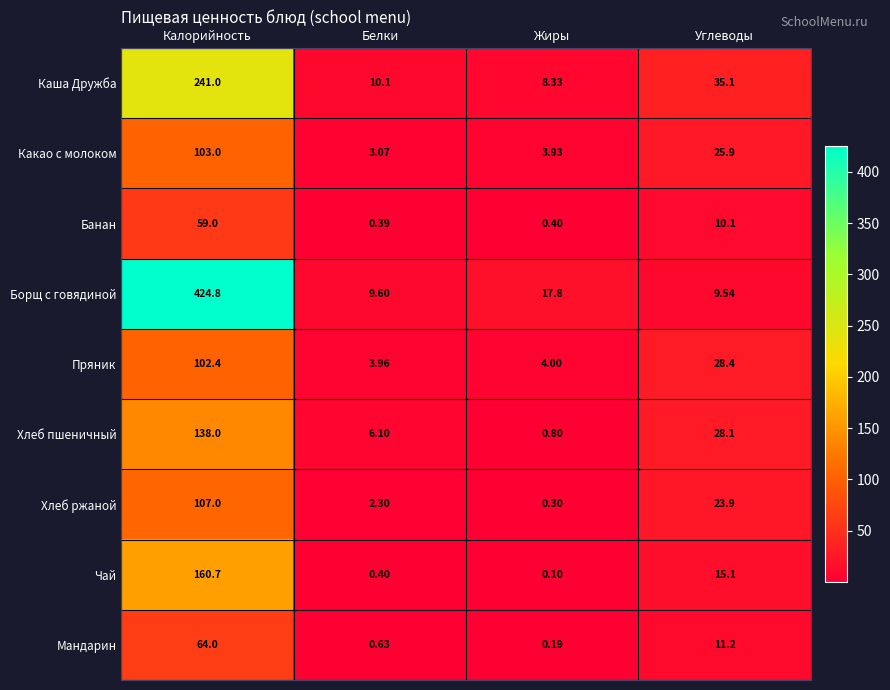

Between Белки and Жиры, which series saw the biggest shift?

Борщ с говядиной